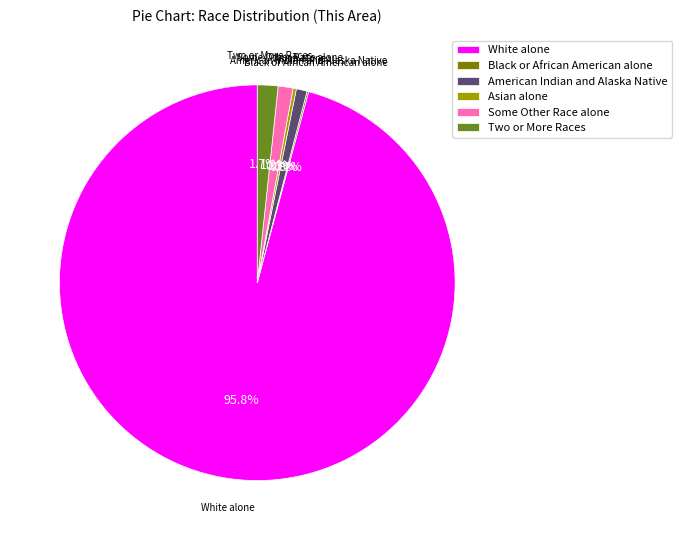

Does Some Other Race alone account for over 50% of the chart?

No